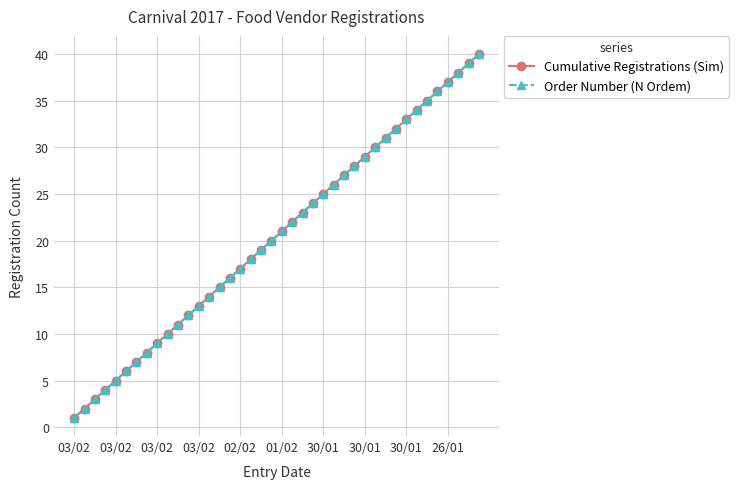

Does the chart have visible grid lines?

Yes